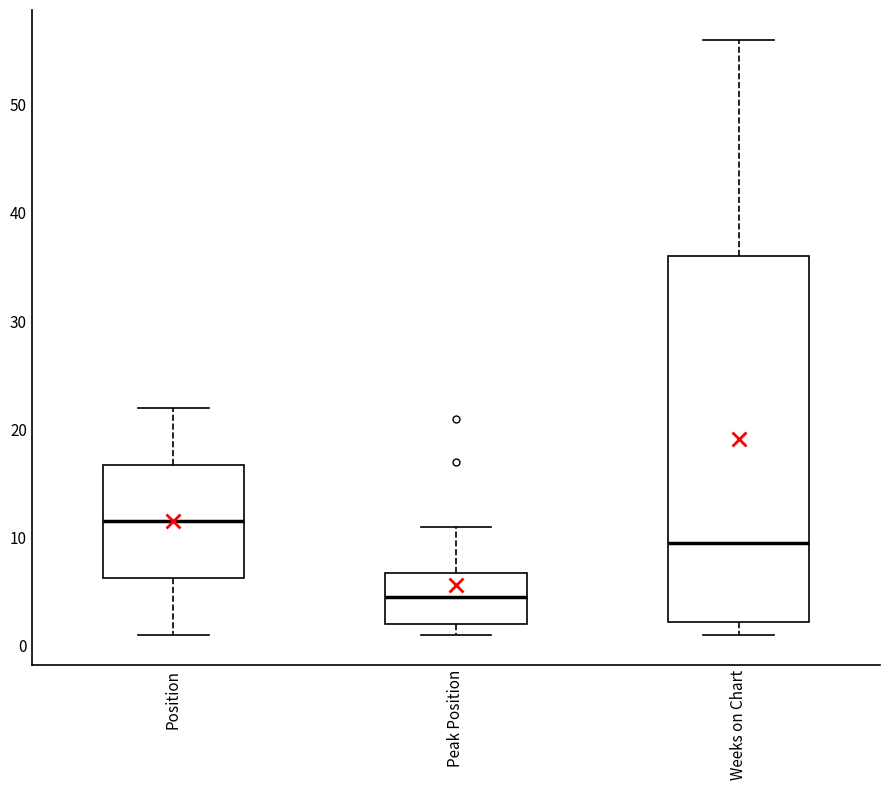

Reading left to right, transcribe this box plot: for each box, give where its median line is, the range the box spans, and where its two whiskers end, as read against the y-axis. The values are not printed on the chart, so give them approximately, as read against the axis.

Position: median 12, box 6 to 17, whiskers 1 to 22
Peak Position: median 5, box 2 to 7, whiskers 1 to 11
Weeks on Chart: median 10, box 2 to 36, whiskers 1 to 56